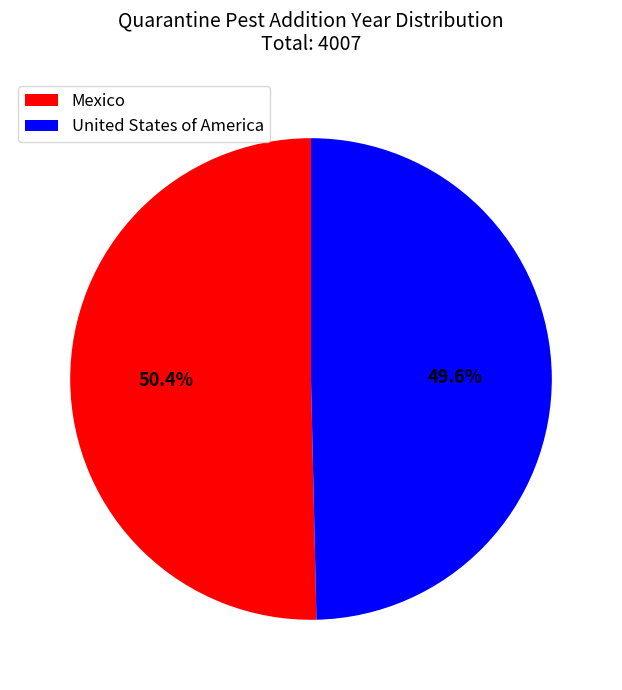

Do Mexico and United States of America together represent more than half of the pie?

Yes